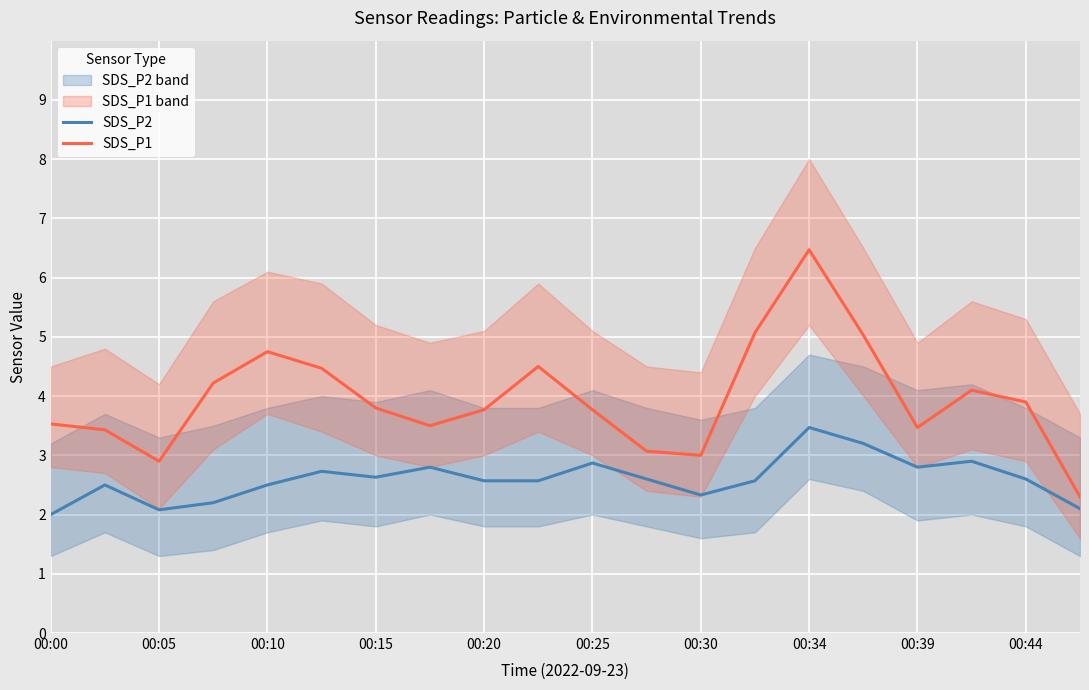

What is the lowest value of the SDS_P2 series?

2.0